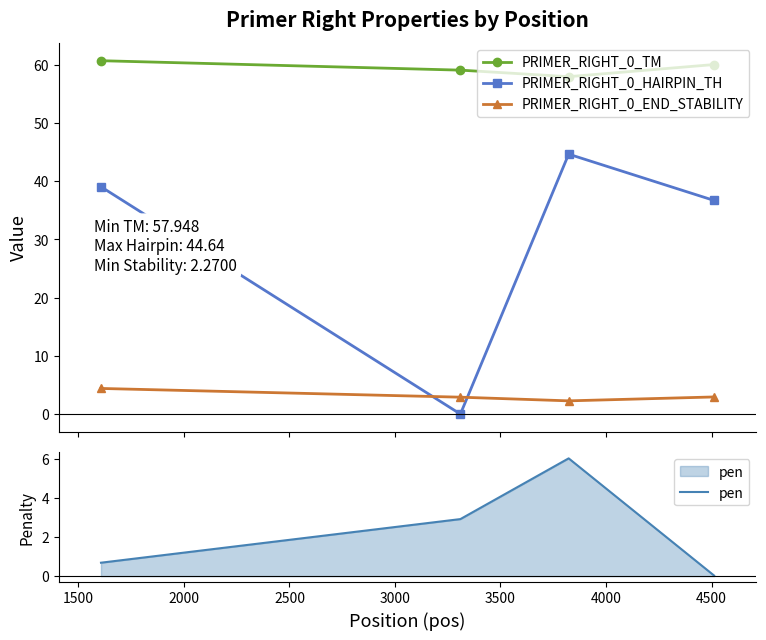

True or false: PRIMER_RIGHT_0_TM and PRIMER_RIGHT_0_HAIRPIN_TH cross at least once.

False